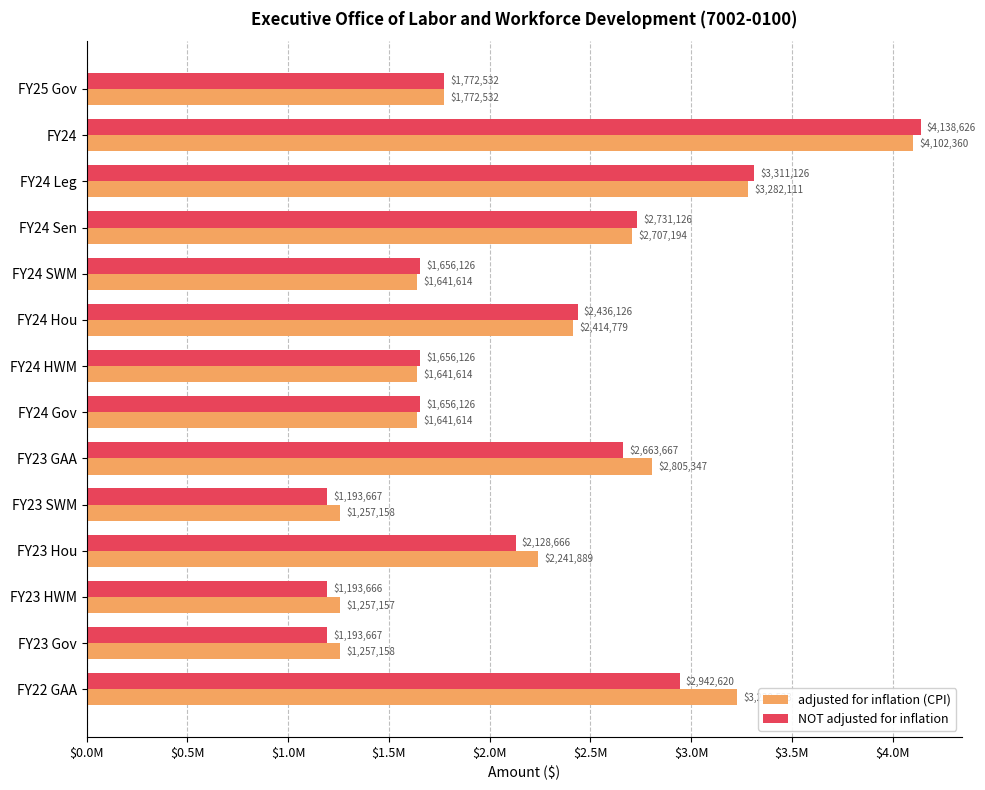

What are all the series names shown in the legend?

adjusted for inflation (CPI), NOT adjusted for inflation